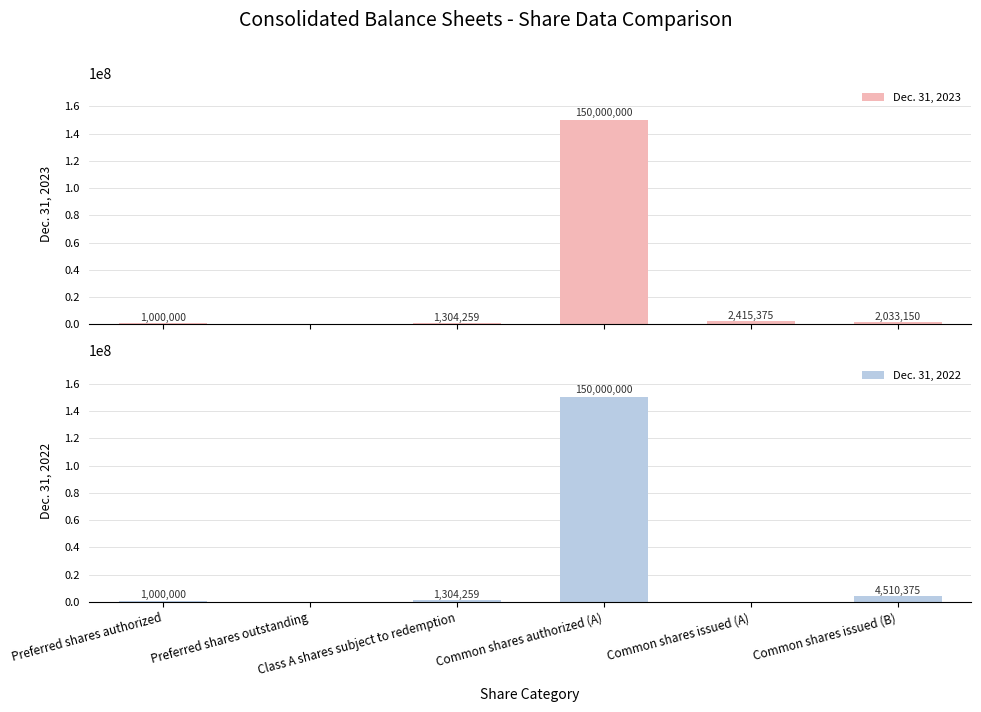

What is the average value of the Dec. 31, 2023 series?

26125464